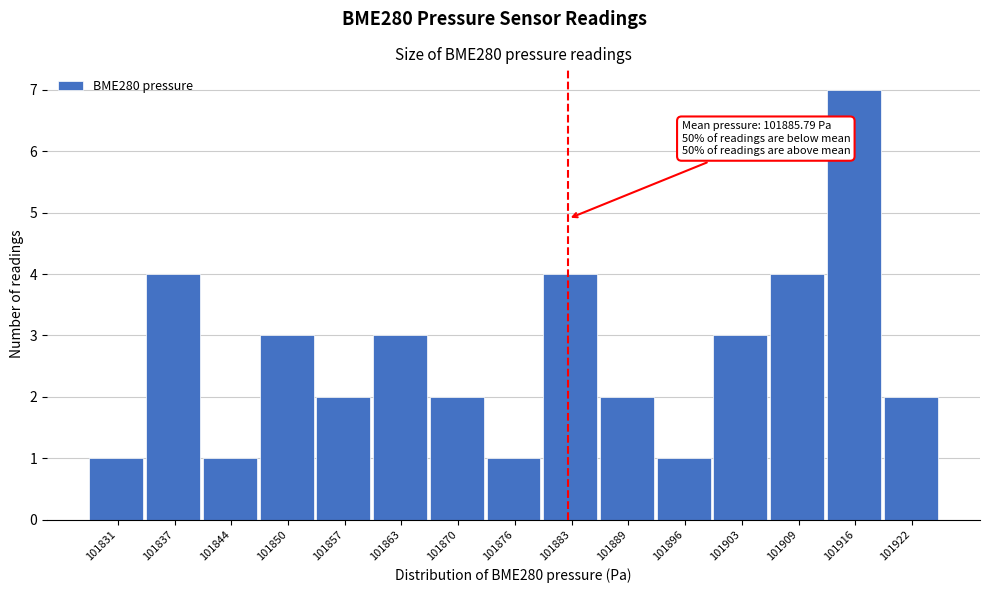

Reading left to right, transcribe all the data shown in this chart.

1	4	1	3	2	3	2	1	4	2	1	3	4	7	2